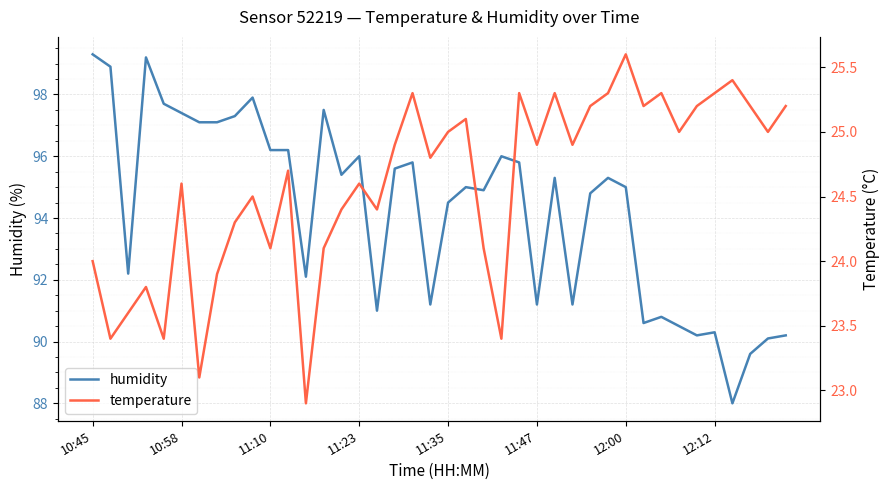

What are all the series names shown in the legend?

humidity, temperature